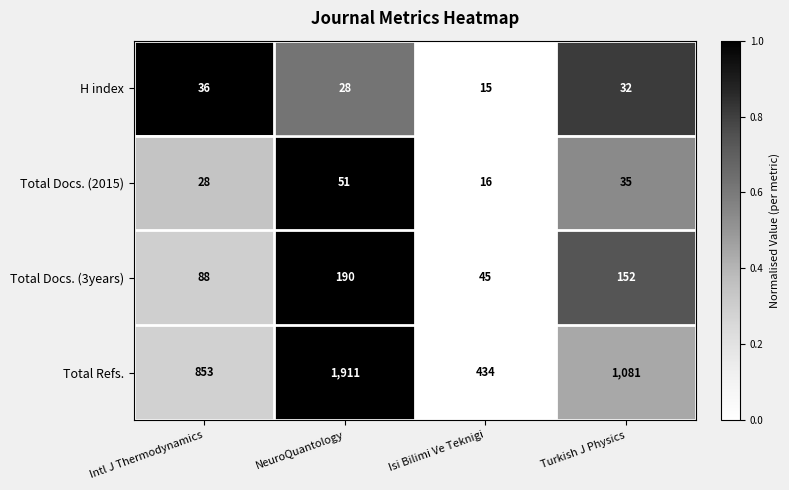

Rank the categories by Total Docs. (2015) value from highest to lowest.

NeuroQuantology, Turkish J Physics, Intl J Thermodynamics, Isi Bilimi Ve Teknigi